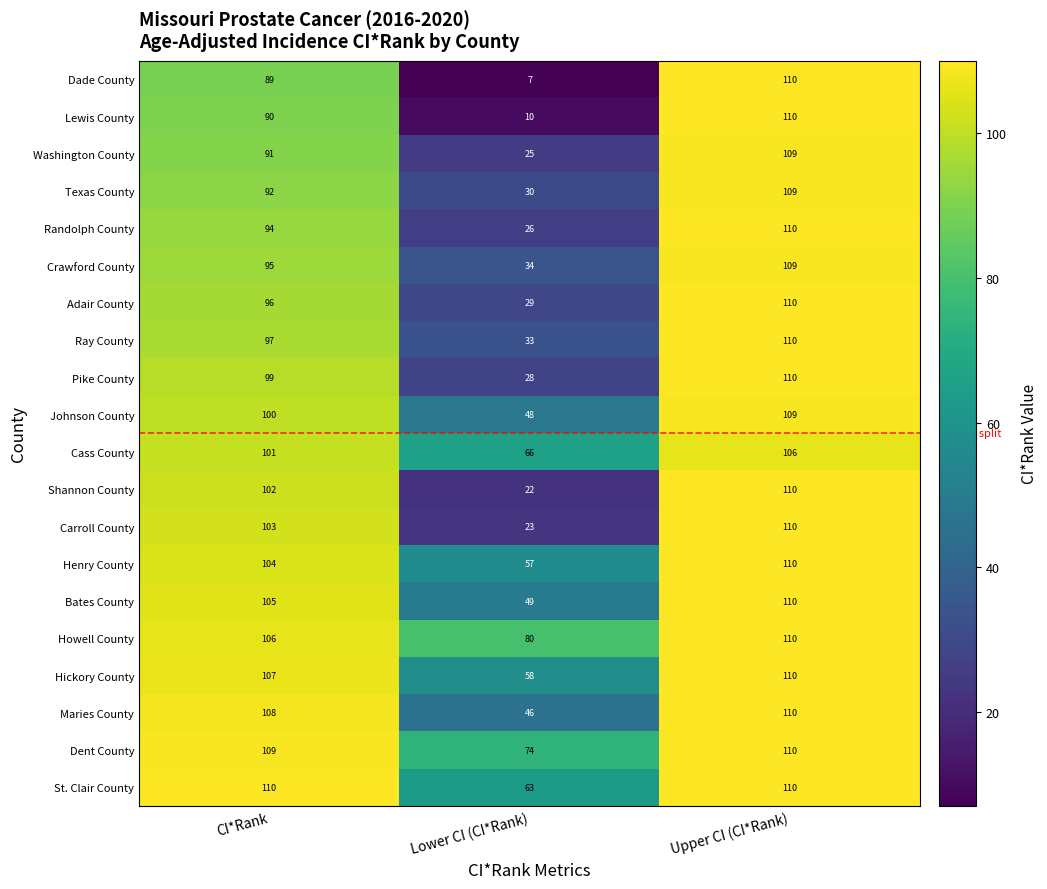

The value of Texas County at CI*Rank is 138. True or false?

False